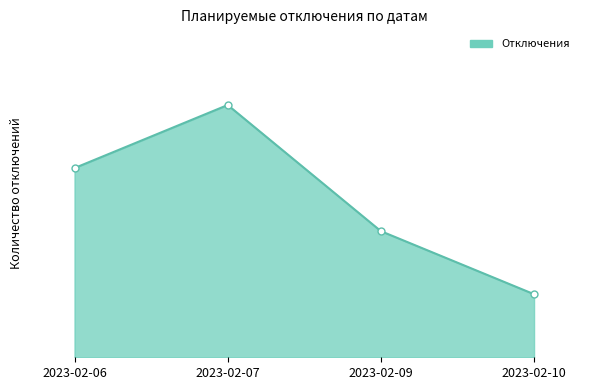

What is the difference between the values at 2023-02-10 and 2023-02-09?

1